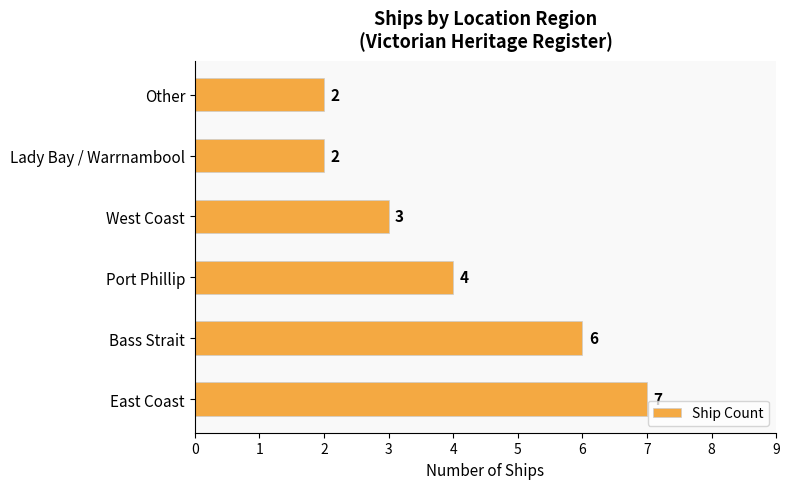

Is it true that the value at East Coast is 7?

True